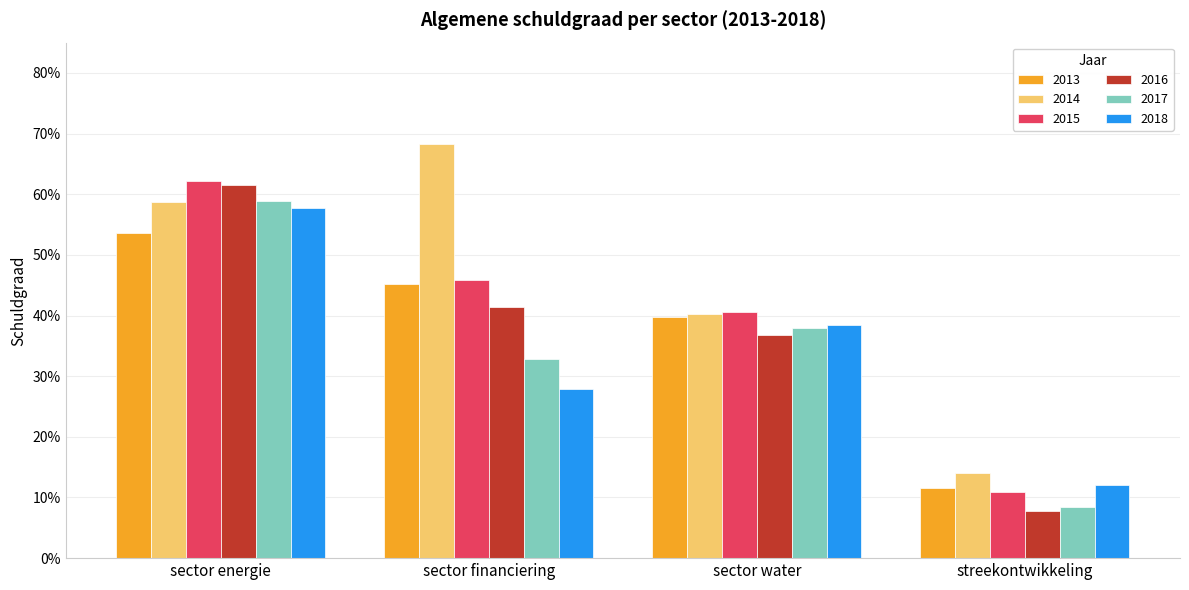

What position from the left is sector water?

3